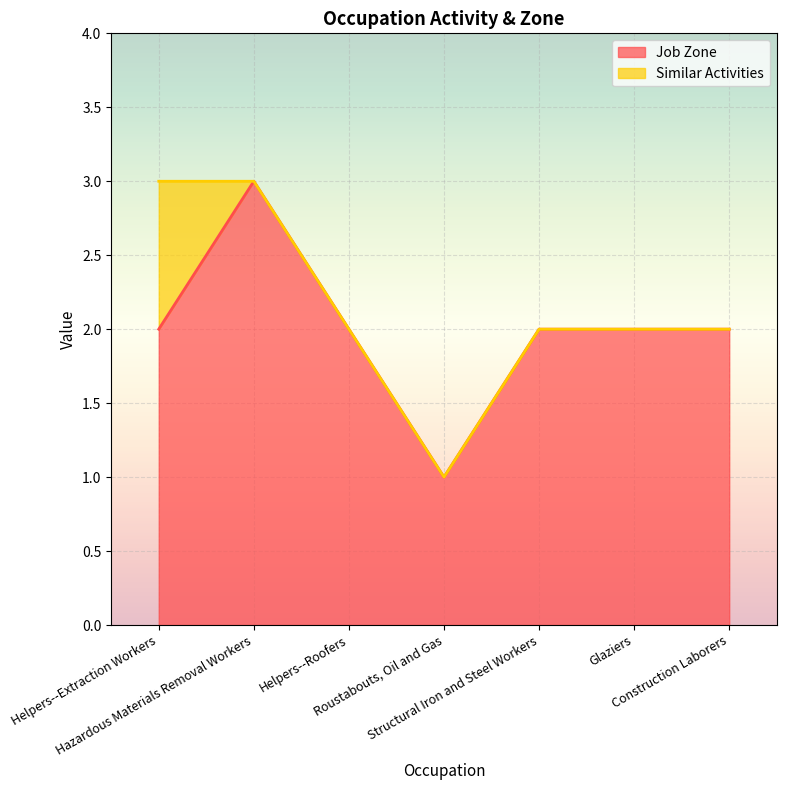

What is the difference between the maximum and minimum values?

2